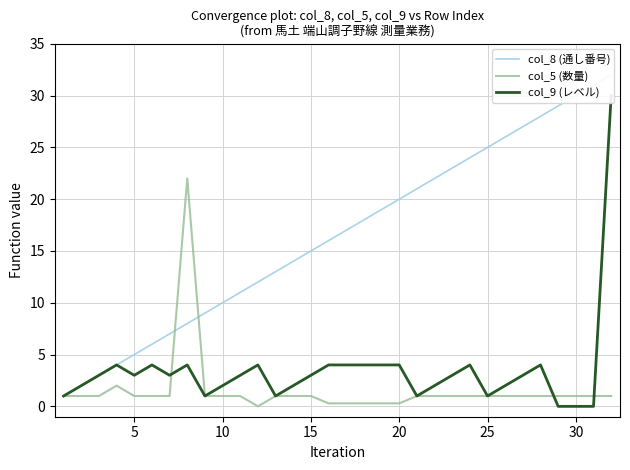

How many values in the col_5 (数量) series are below 1?

6